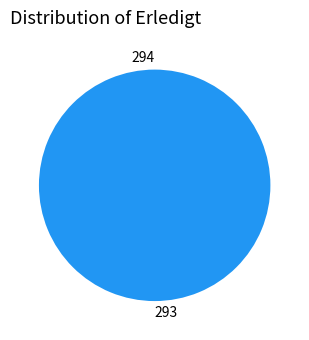

Is there a majority slice in this chart?

Yes